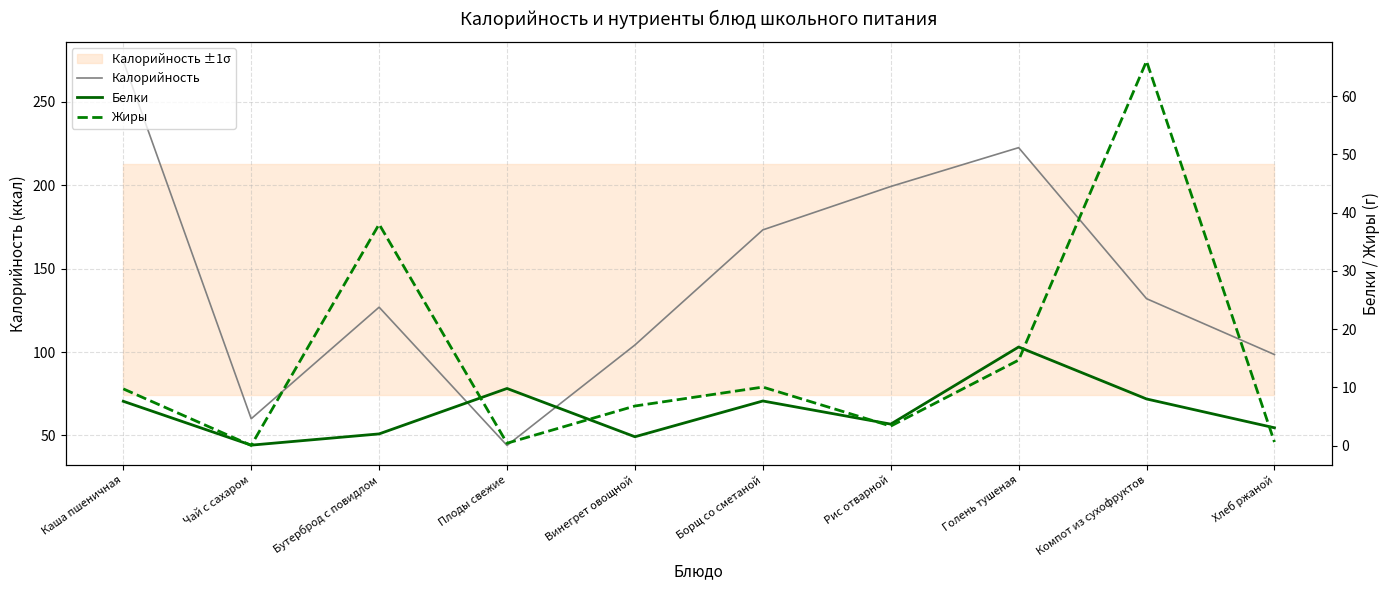

Which category has the highest value in the Калорийность series?

Каша пшеничная